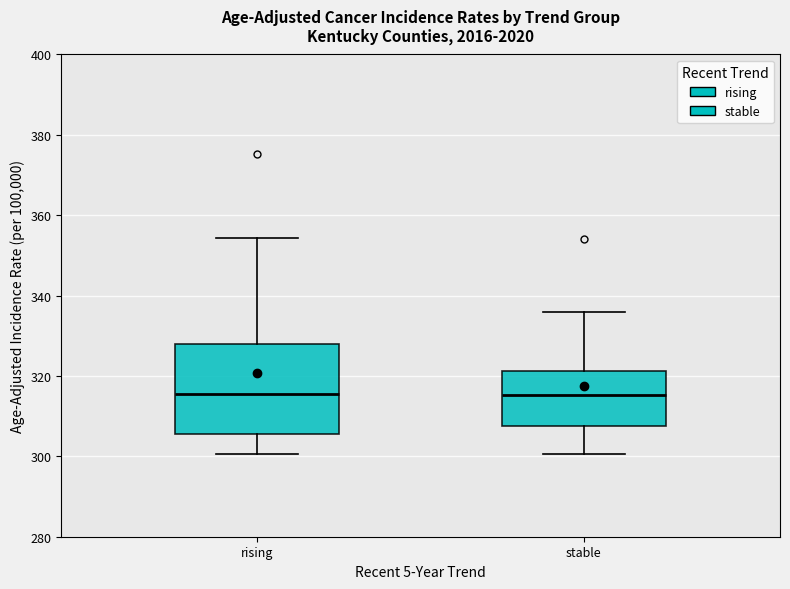

Reading left to right, read every box against the y-axis: the position of its median line, the range the box covers, and the ends of its whiskers. The values are not printed on the chart, so give them approximately, as read against the axis.

rising: median 316, box 306 to 328, whiskers 300 to 354
stable: median 316, box 308 to 322, whiskers 300 to 336